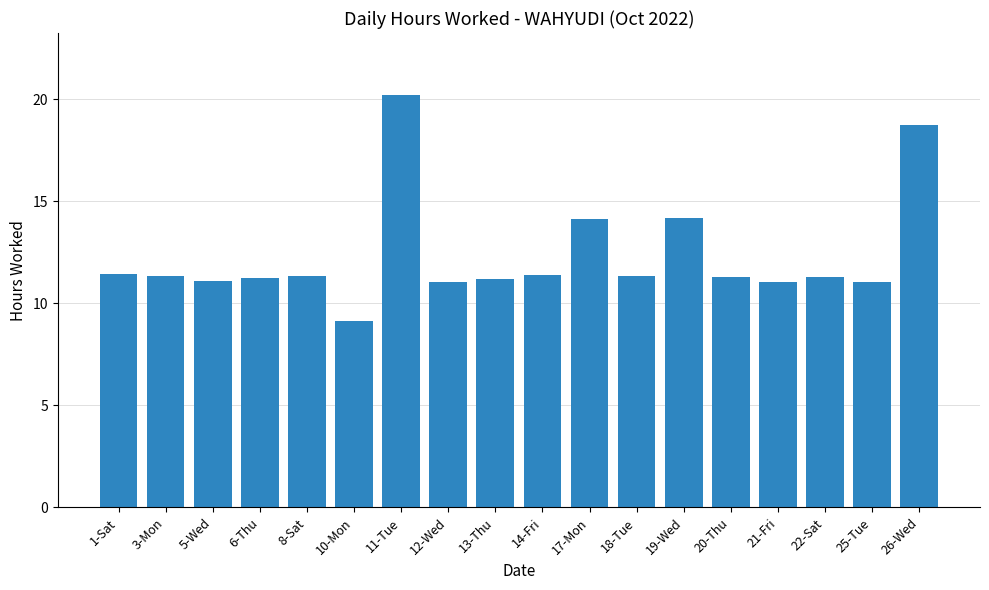

What is the ratio of the value at 10-Mon to the value at 13-Thu?

0.8